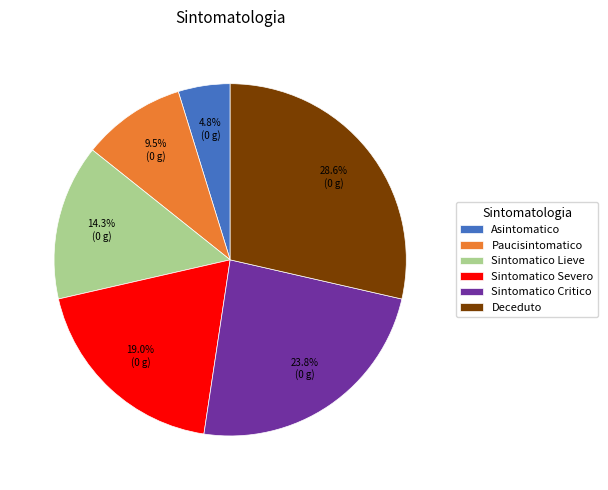

Which category has the biggest portion of the pie?

Deceduto